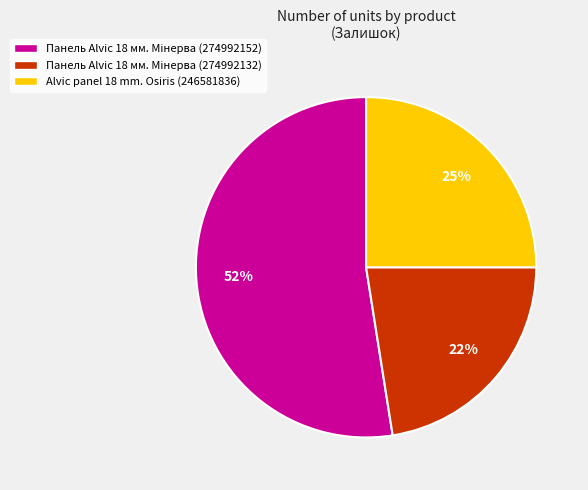

Is there a majority slice in this chart?

Yes